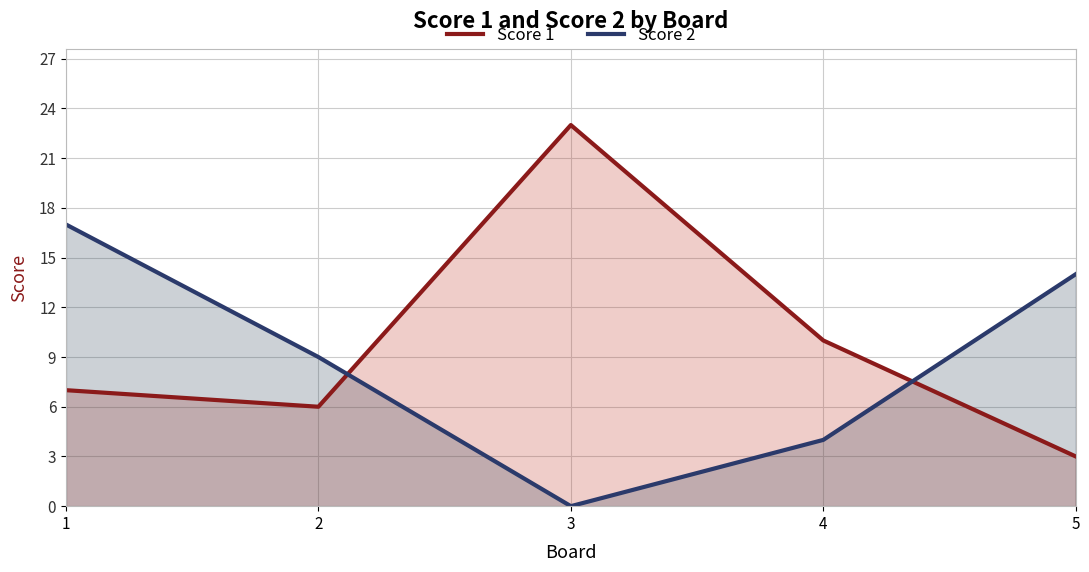

Reading left to right, extract all data points from this chart.

Score 1: 7	6	23	10	3
Score 2: 17	9	0	4	14